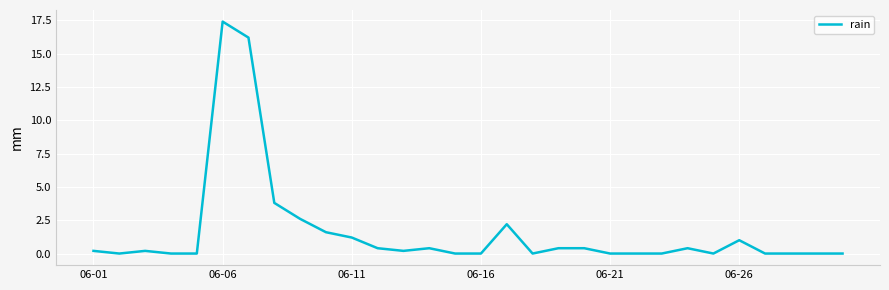

What is the maximum value shown in the chart?

17.4